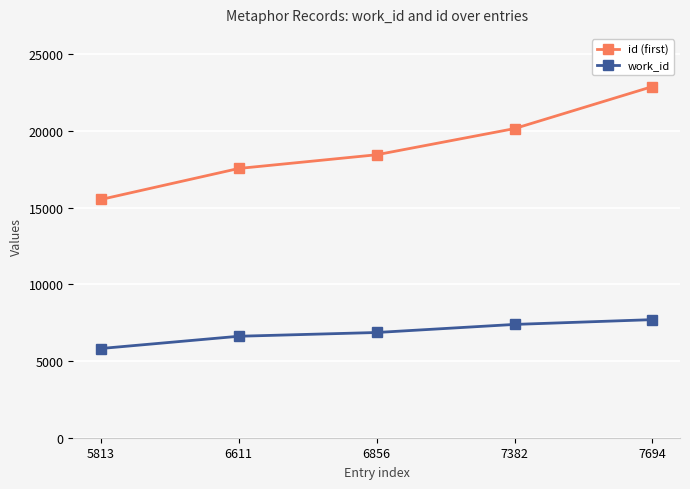

What is the average value of the work_id series?

6871